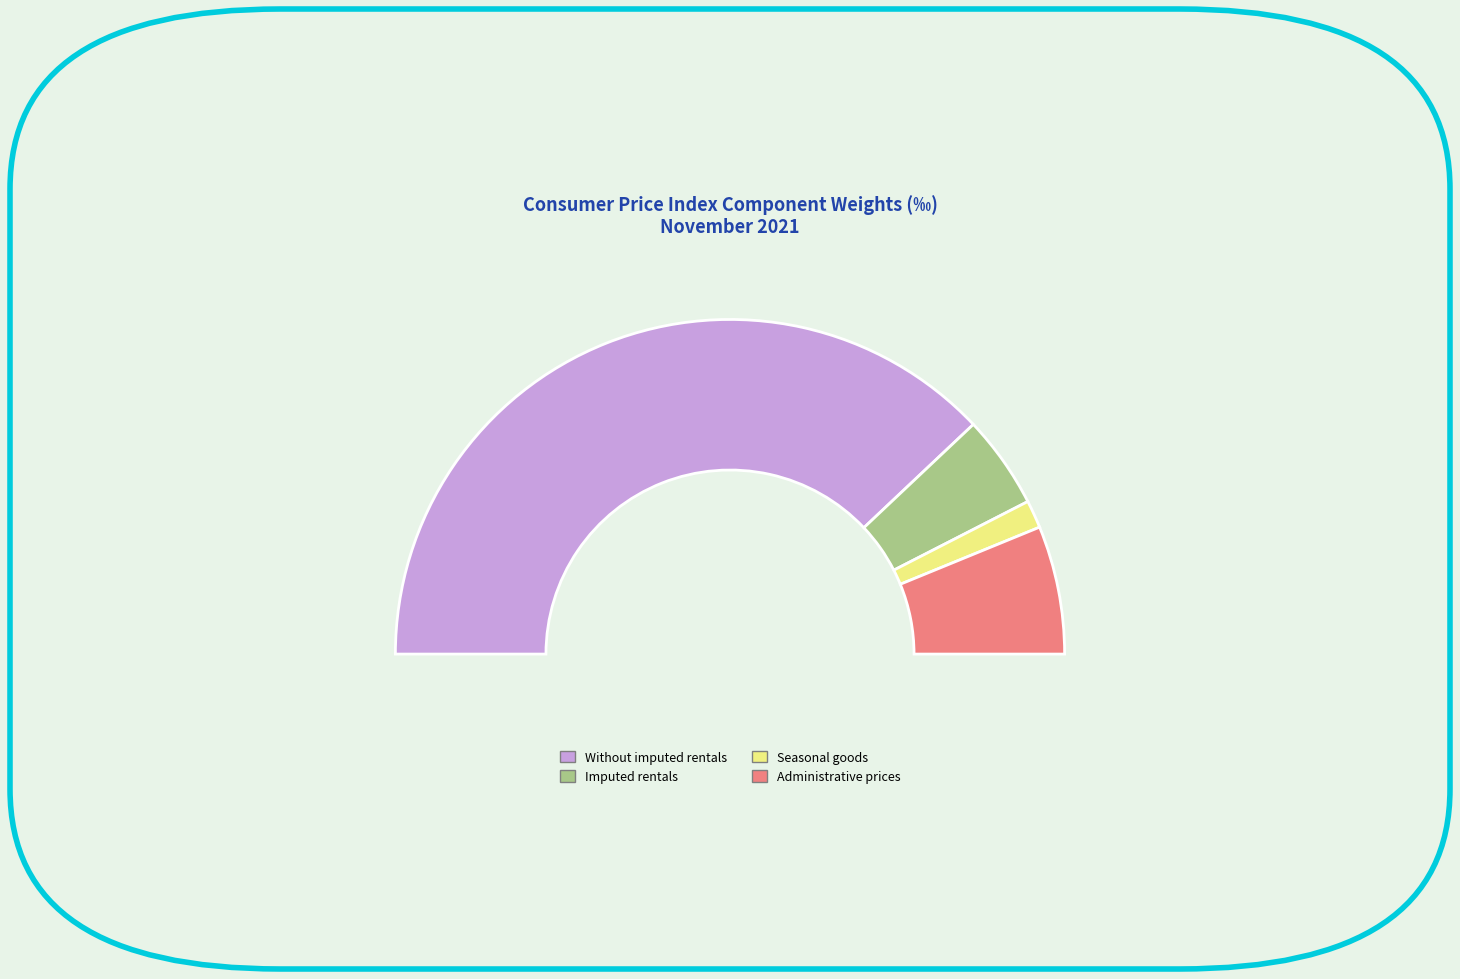

True or false: March accounts for 22% of the total.

False